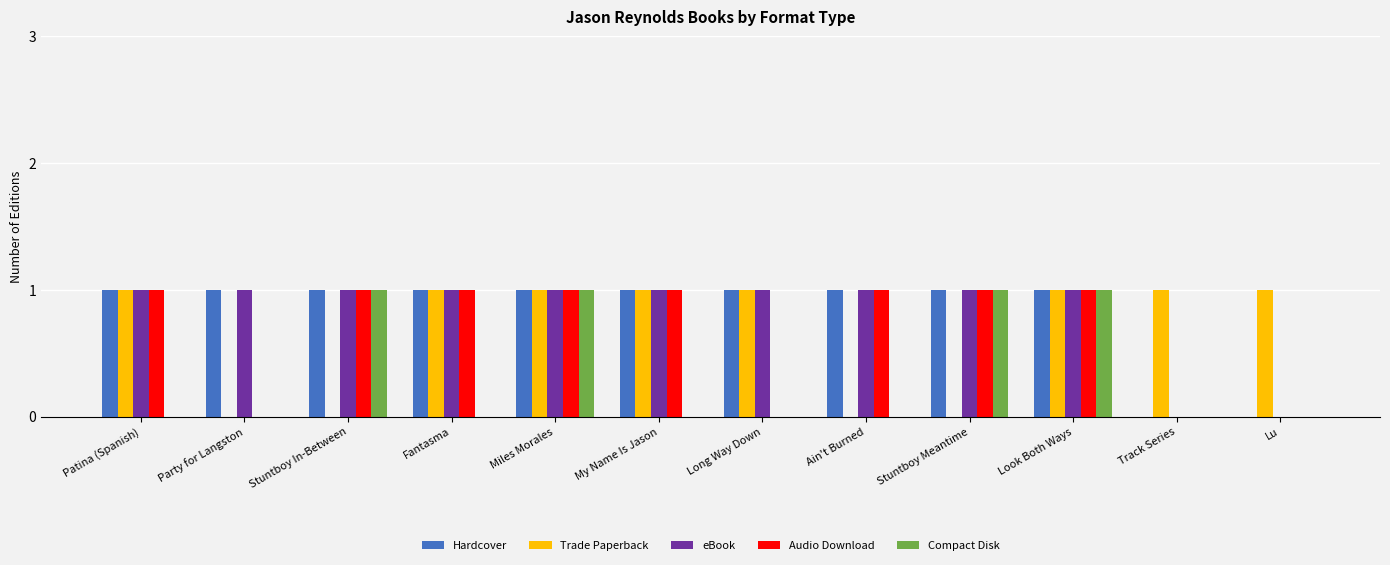

The Audio Download series shows 1 at Lu. True or false?

False